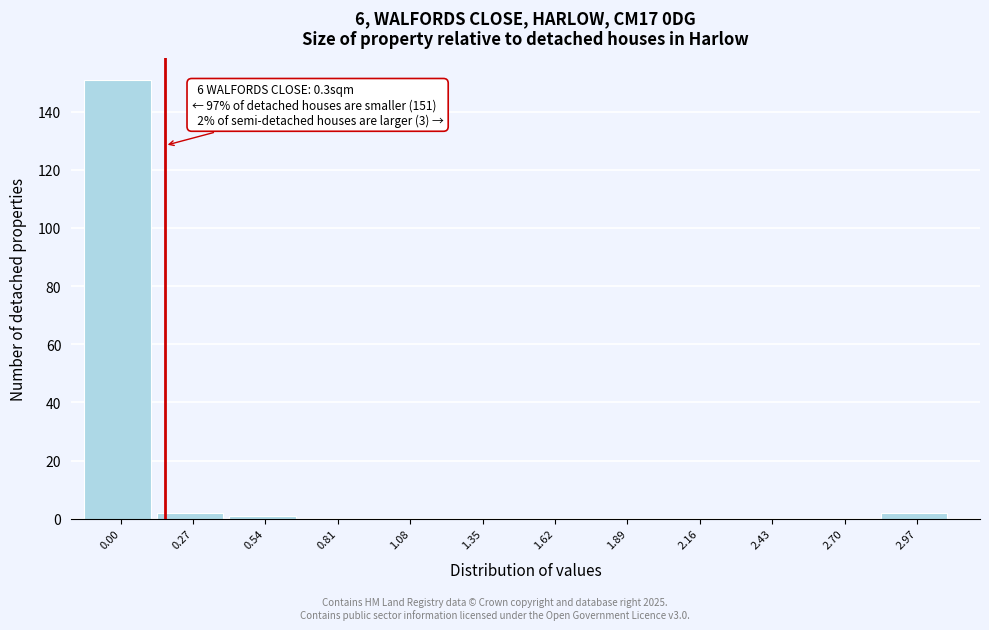

Reading right to left, what are all the values shown in this chart?

2.97=2	2.70=0	2.43=0	2.16=0	1.89=0	1.62=0	1.35=0	1.08=0	0.81=0	0.54=1	0.27=2	0.00=151